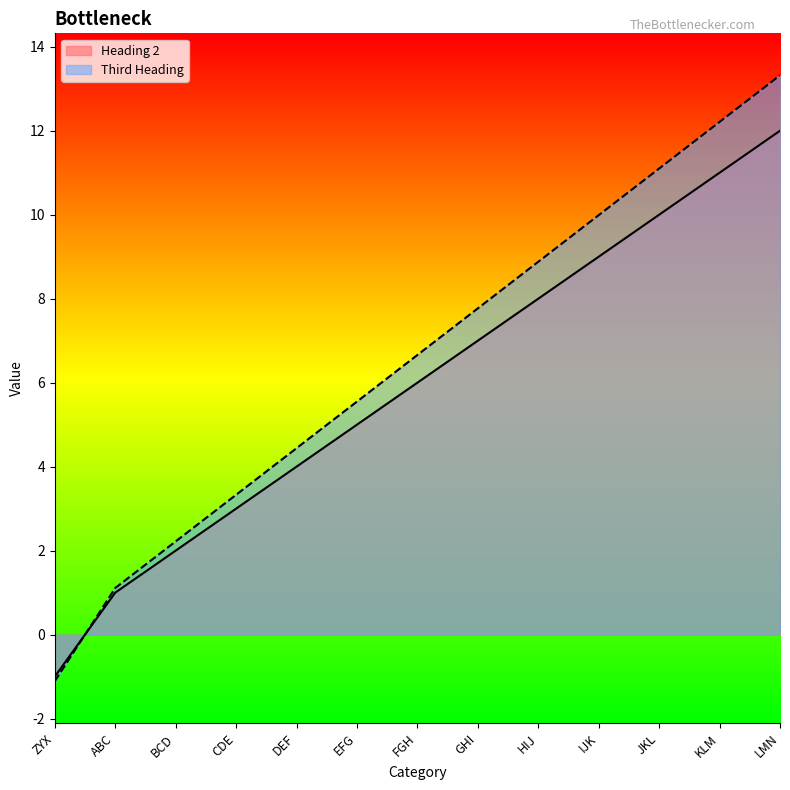

Which label corresponds to the largest value in the chart?

LMN